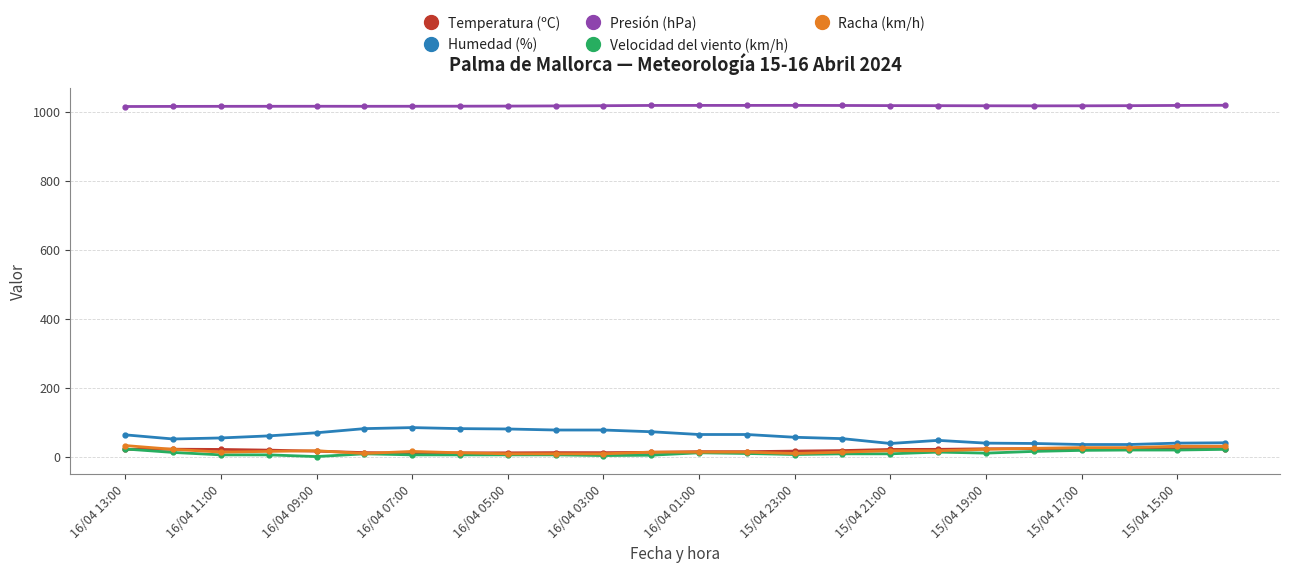

Does the chart have visible grid lines?

Yes